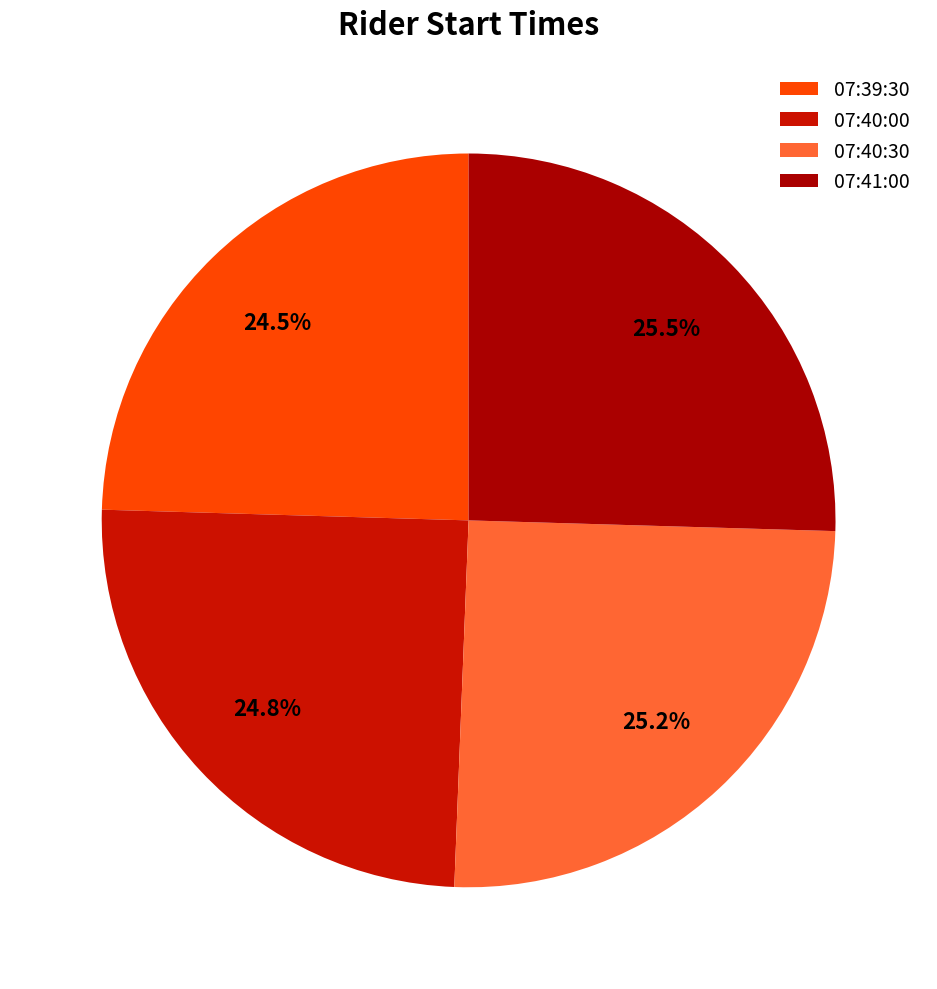

Count the number of slices in the pie.

4